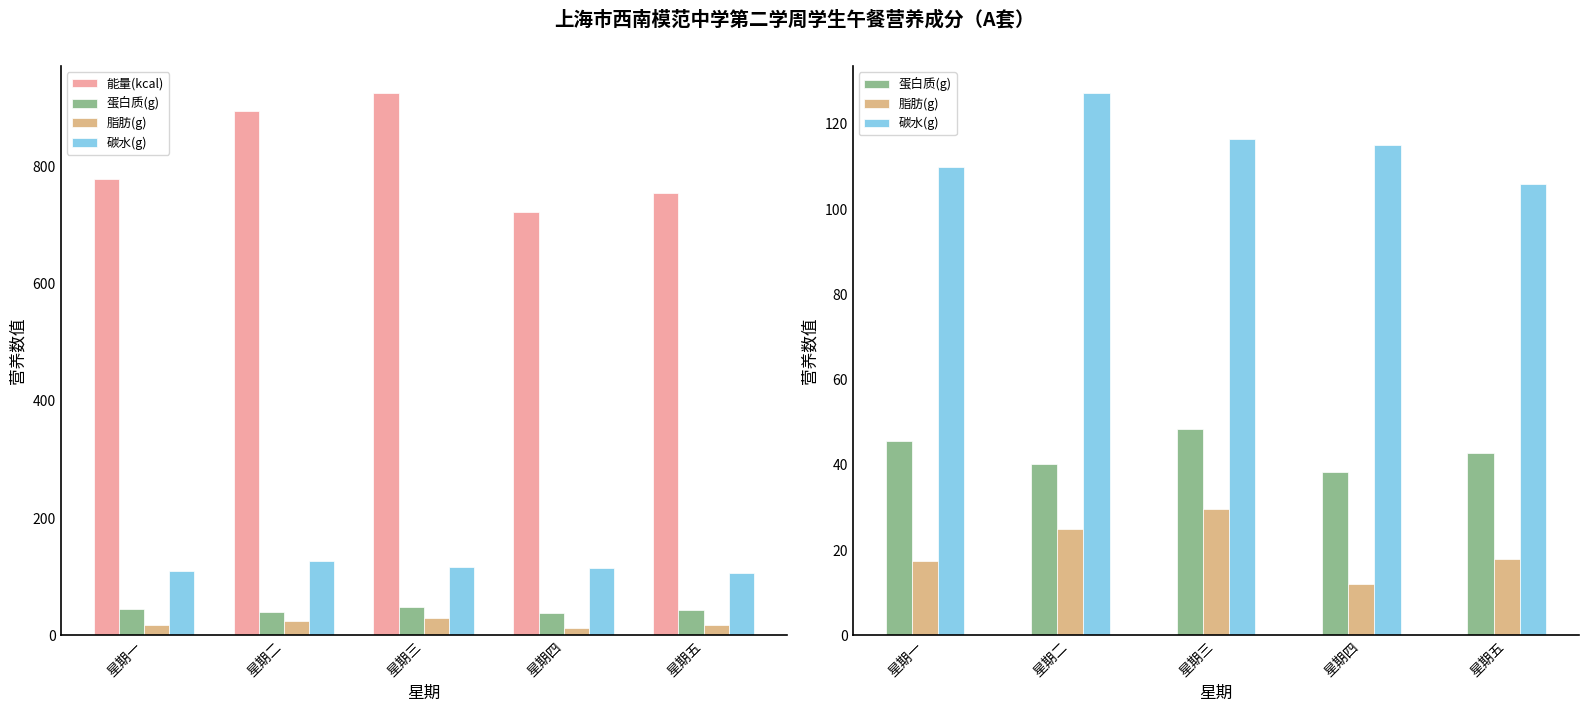

Reading right to left, list all the values displayed in this chart.

能量(kcal): 星期五=755.2	星期四=721.9	星期三=925.6	星期二=894.7	星期一=778.5
蛋白质(g): 星期五=42.8	星期四=38.3	星期三=48.4	星期二=40.2	星期一=45.5
脂肪(g): 星期五=17.8	星期四=12.1	星期三=29.6	星期二=25.0	星期一=17.4
碳水(g): 星期五=106.0	星期四=115.0	星期三=116.4	星期二=127.2	星期一=110.0